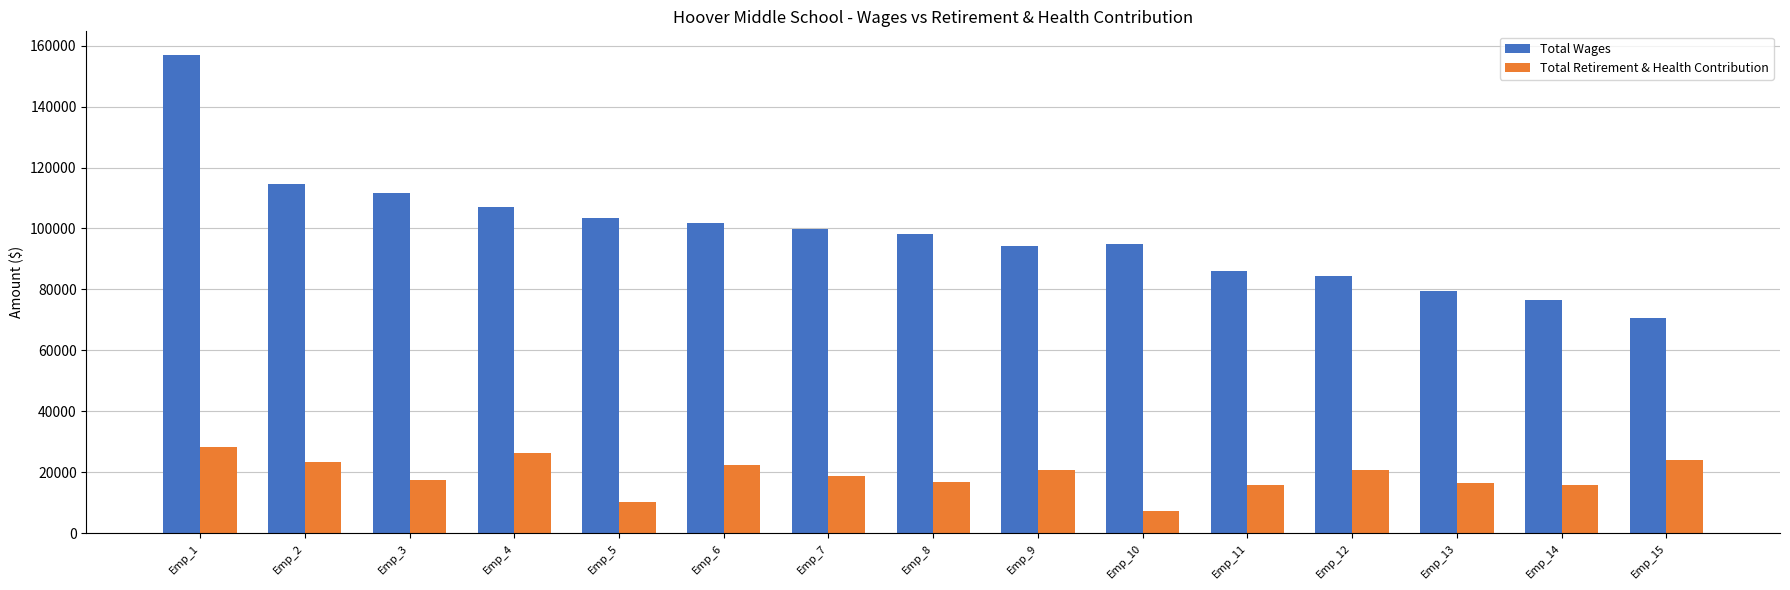

Is the value of Total Wages at Emp_4 greater than the value of Total Retirement & Health Contribution at Emp_6?

Yes